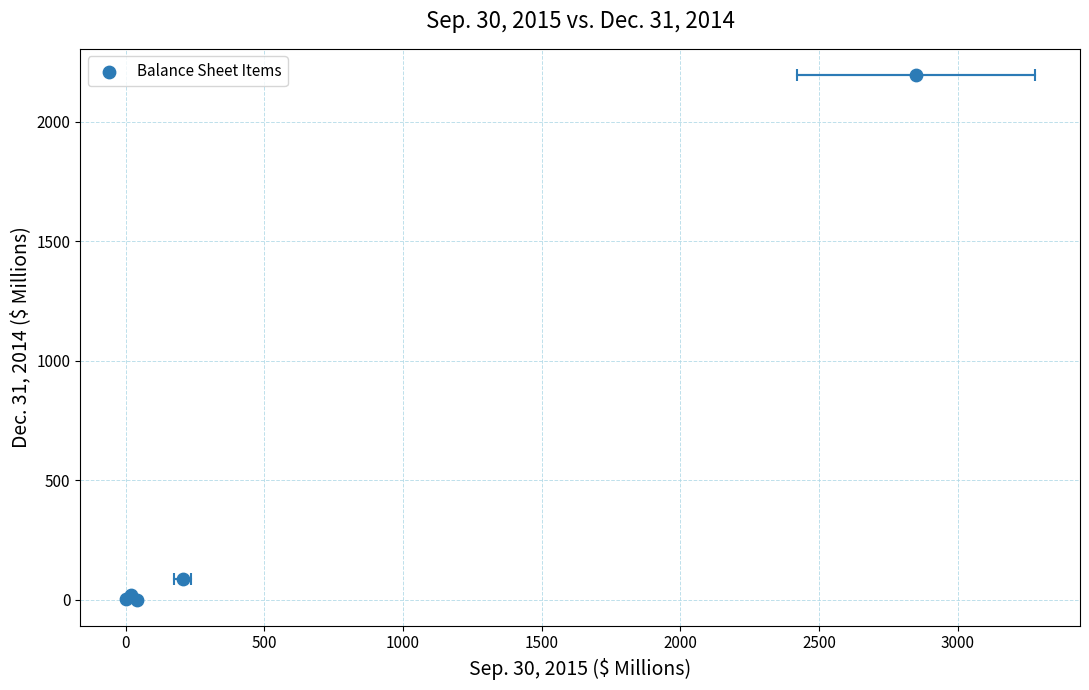

What Y value in the scatter plot is closest to 1097?

85.9